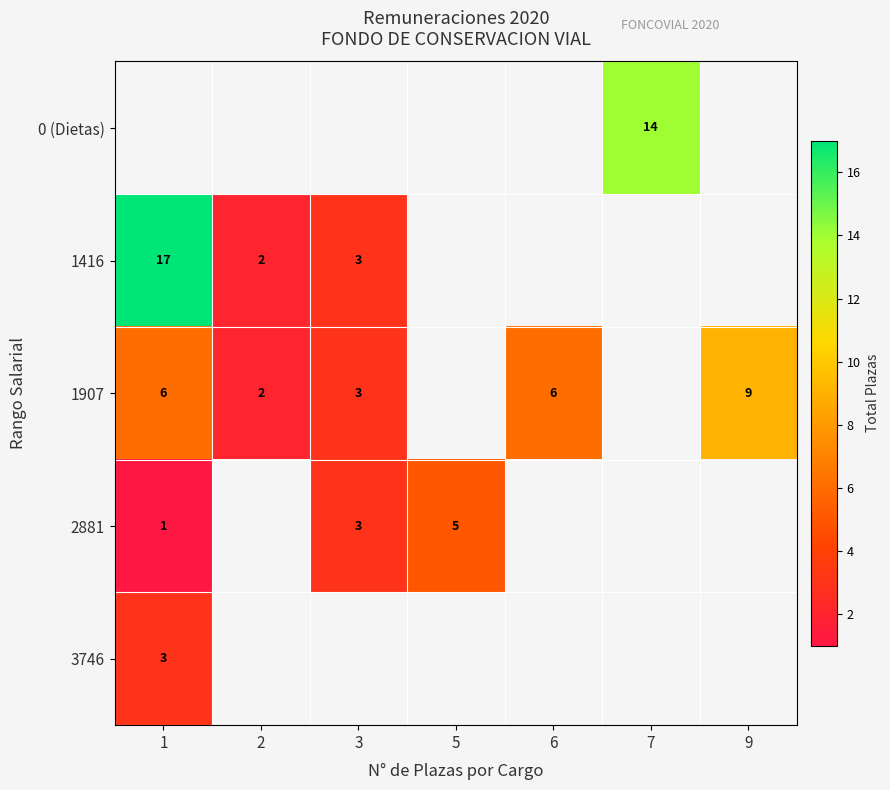

The 1416 series shows 3 at 3. True or false?

True